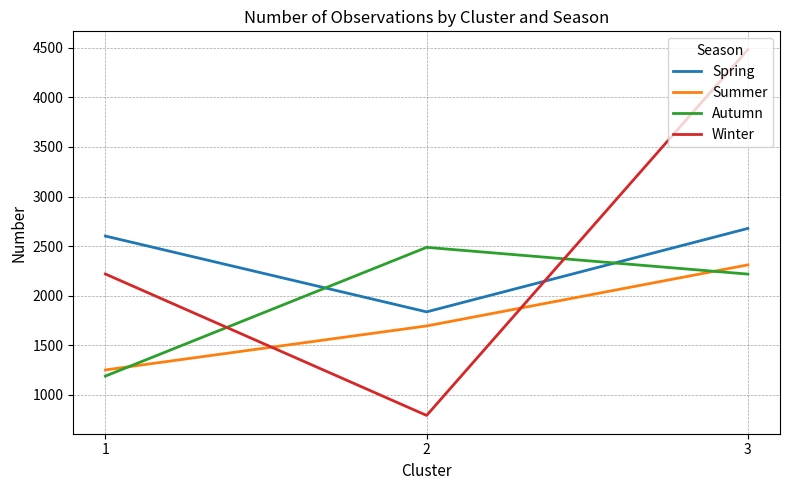

What is the minimum value for Spring?

1836